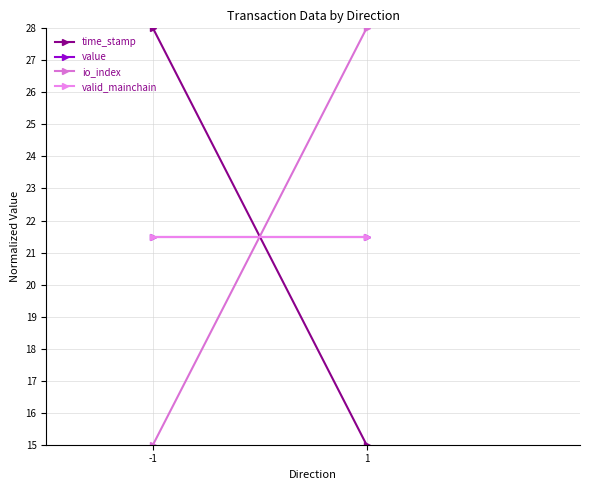

What is the difference between the time_stamp values at 1 and -1?

13.0